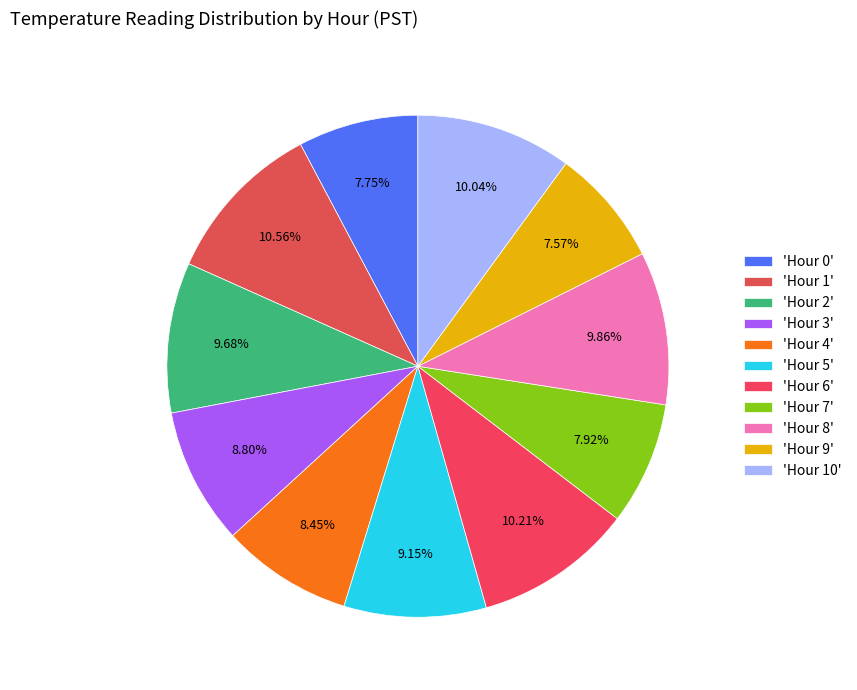

How many slices are in this pie chart?

11